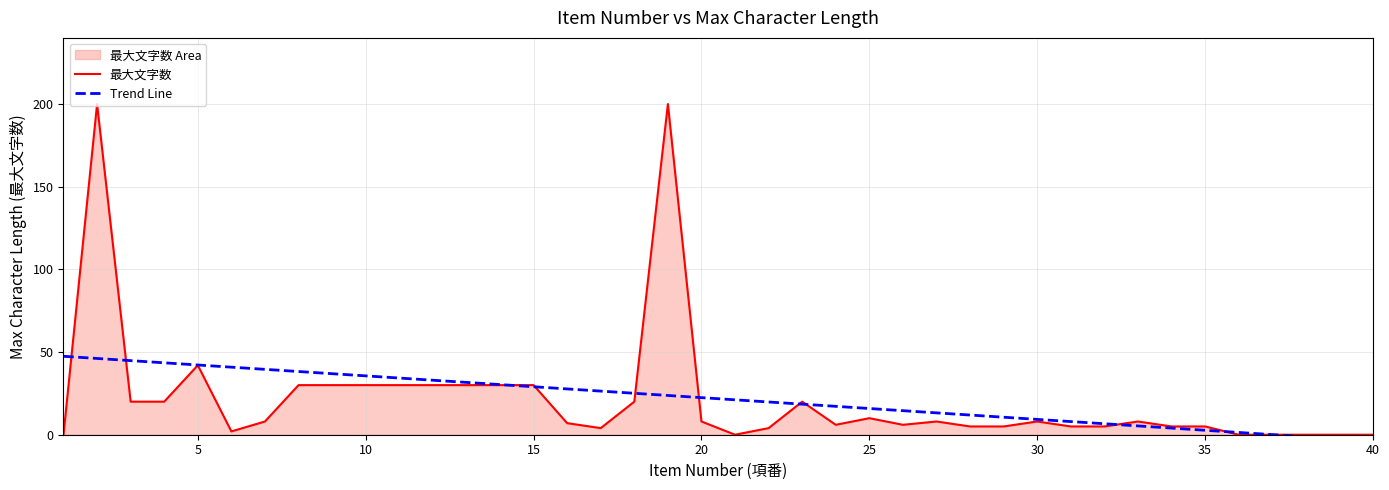

After their last crossing, which series has the higher values: Trend Line or 最大文字数?

最大文字数